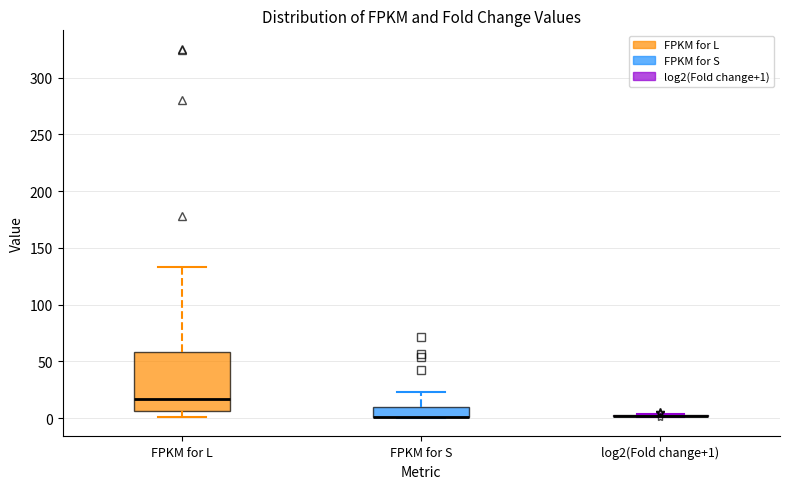

Reading left to right, transcribe this box plot: for each box, give where its median line is, the range the box spans, and where its two whiskers end, as read against the y-axis. The values are not printed on the chart, so give them approximately, as read against the axis.

FPKM for L: median 15, box 5 to 60, whiskers 0 to 135
FPKM for S: median 0 (drawn on the box's lower edge), box 0 to 10, whiskers 0 to 25
log2(Fold change+1): box collapsed to a line at 0, whiskers 0 to 5